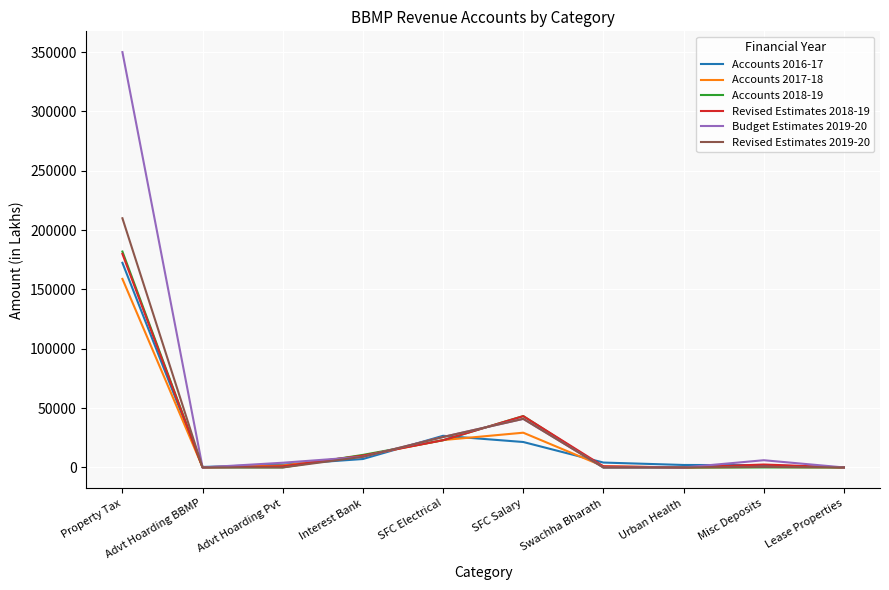

What is the total value across all series at SFC Electrical?

147137.1